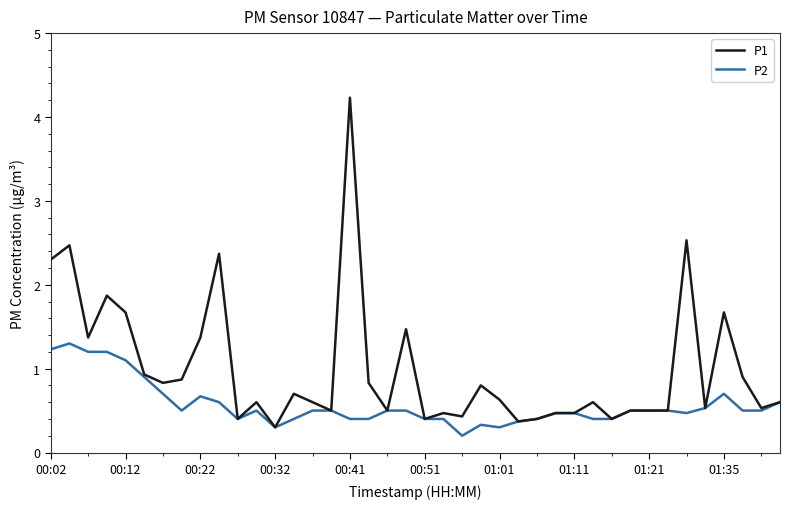

Is this an area chart (filled region under the line)?

No